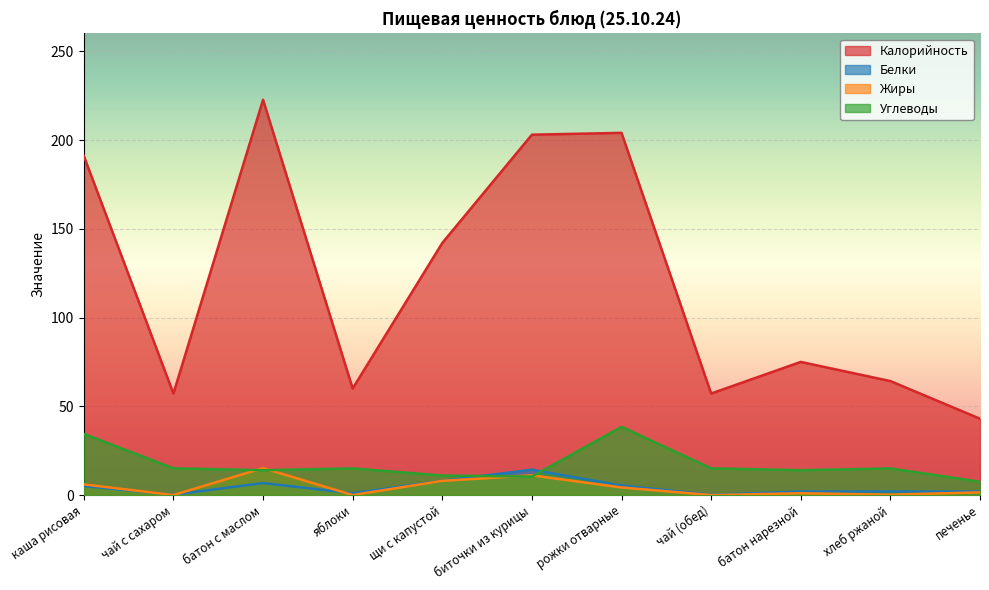

At which label is Углеводы closest to 22?

чай с сахаром